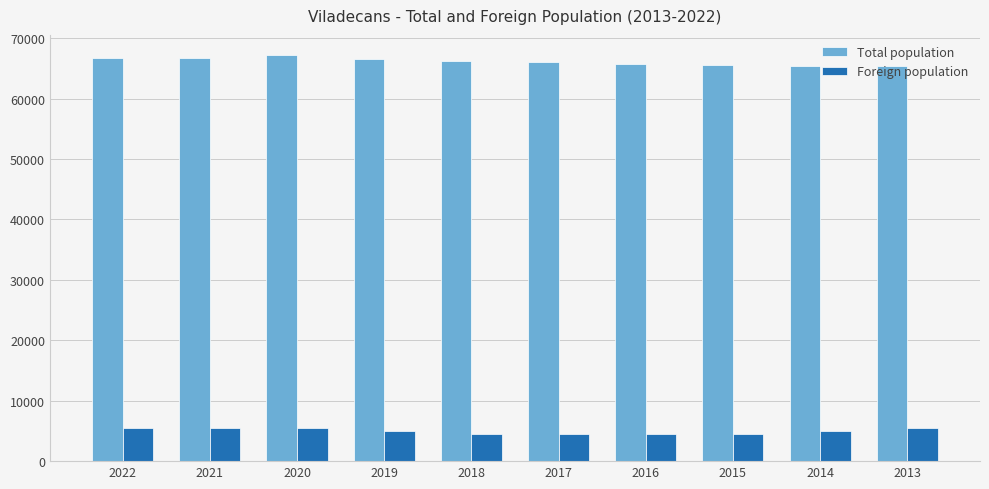

Rank the series by their average value, from highest to lowest.

Total population, Foreign population